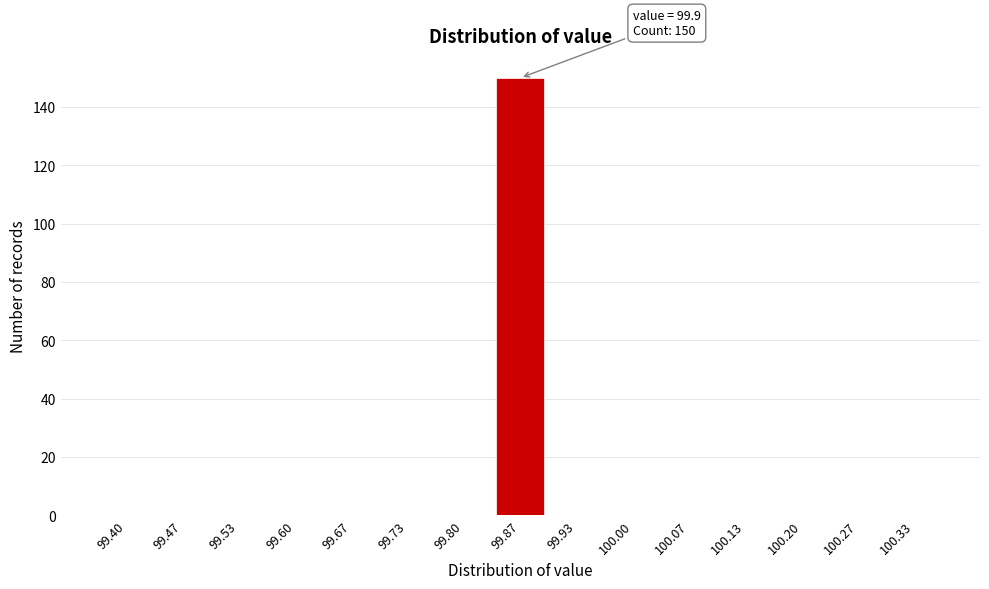

Reading left to right, what are all the values shown in this chart?

99.40=0	99.47=0	99.53=0	99.60=0	99.67=0	99.73=0	99.80=0	99.87=150	99.93=0	100.00=0	100.07=0	100.13=0	100.20=0	100.27=0	100.33=0